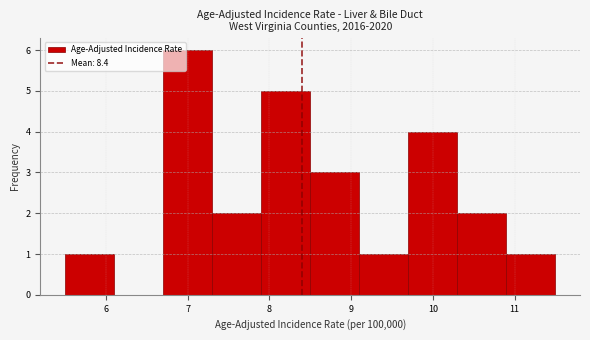

Reading left to right, transcribe this chart: for each bar, give the range it covers on the x-axis and its height. The values are not printed on the chart, so give them approximately, as read against the axis.

5.5 to 6.1: 1
6.1 to 6.7: 0
6.7 to 7.3: 6
7.3 to 7.9: 2
7.9 to 8.5: 5
8.5 to 9.1: 3
9.1 to 9.7: 1
9.7 to 10.3: 4
10.3 to 10.9: 2
10.9 to 11.5: 1